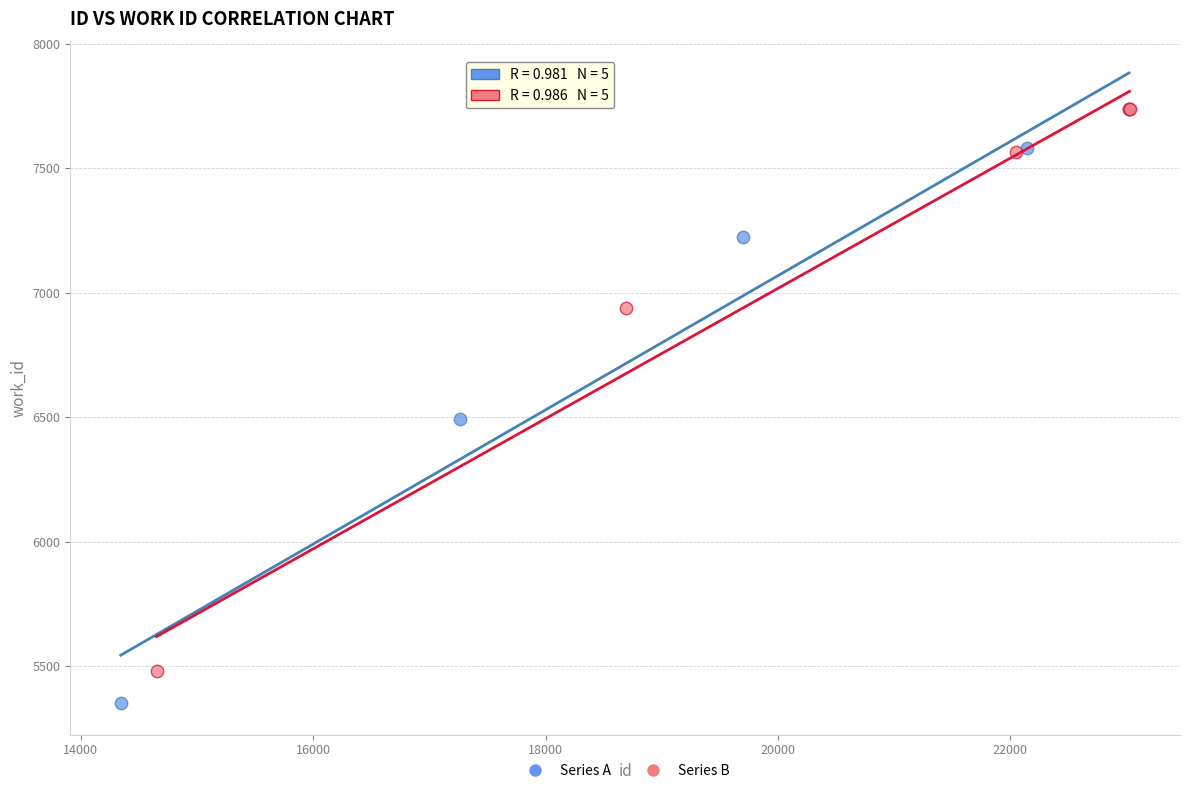

Which series reaches the minimum Y coordinate?

Series A